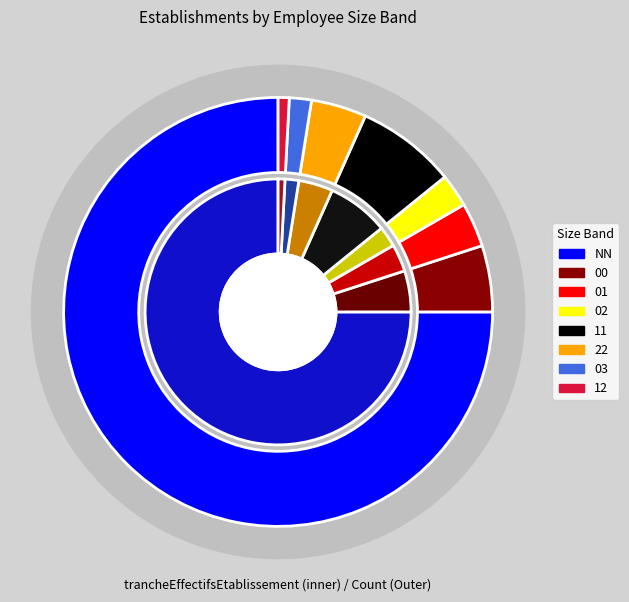

The 00 slice represents 5% of the pie. True or false?

True